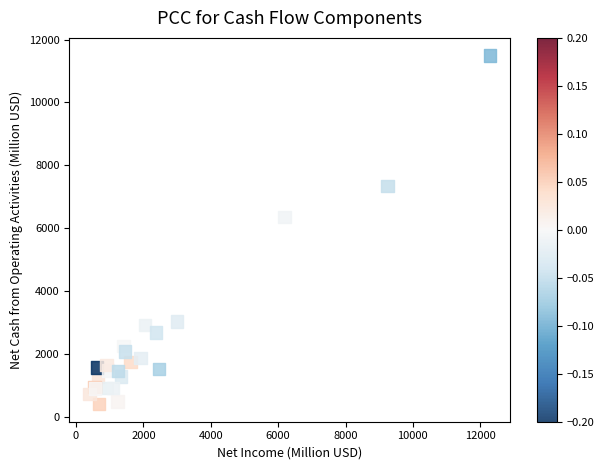

What Y value in the scatter plot is closest to 5945?

6348